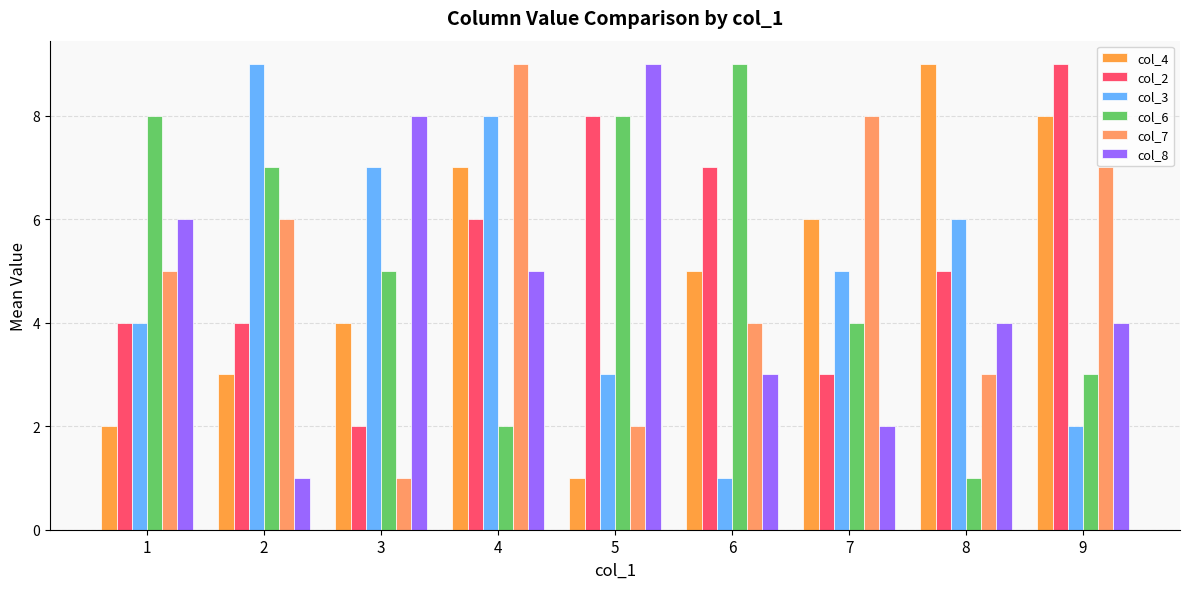

What are all the series names shown in the legend?

col_4, col_2, col_3, col_6, col_7, col_8